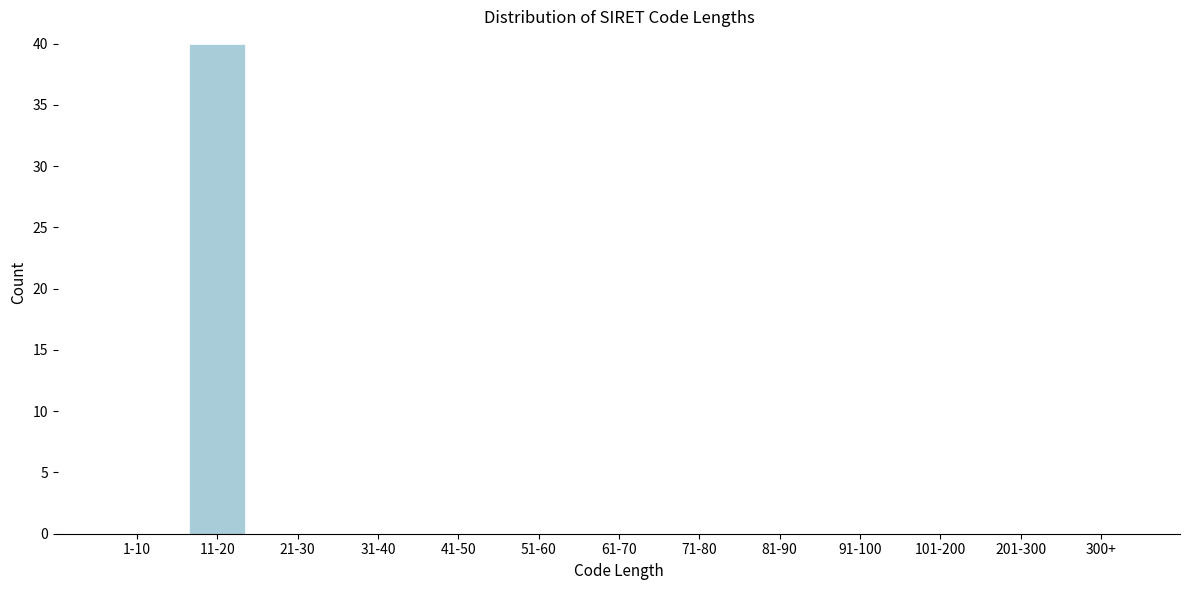

Reading right to left, list all the values displayed in this chart.

300+=0	201-300=0	101-200=0	91-100=0	81-90=0	71-80=0	61-70=0	51-60=0	41-50=0	31-40=0	21-30=0	11-20=40	1-10=0